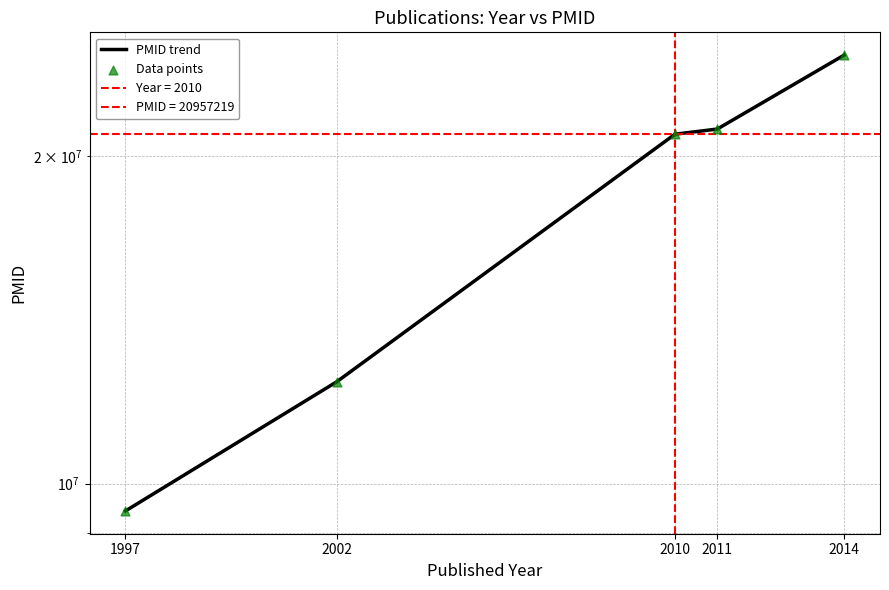

Which series contains the lowest Y value?

PMID trend